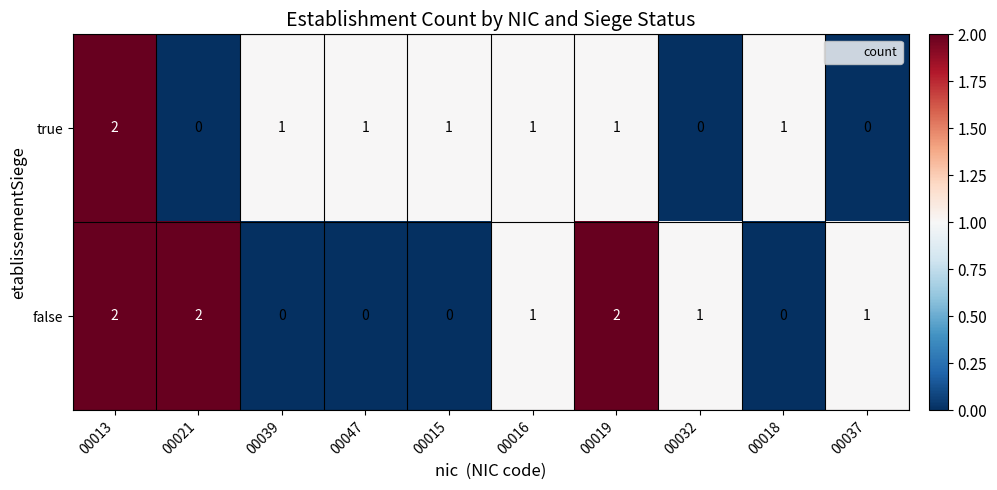

Which category has the highest value in the true series?

00013